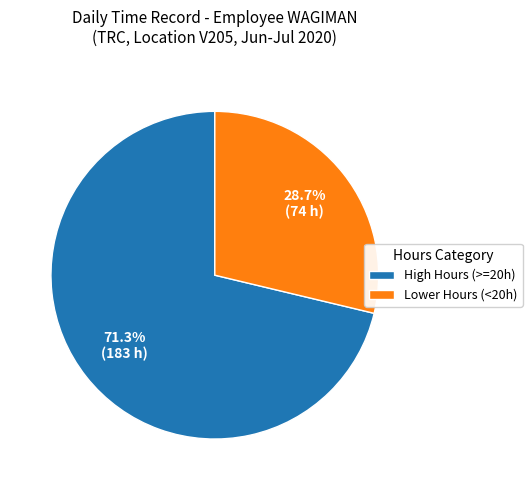

What is the largest slice in the pie chart?

High Hours (>=20h)